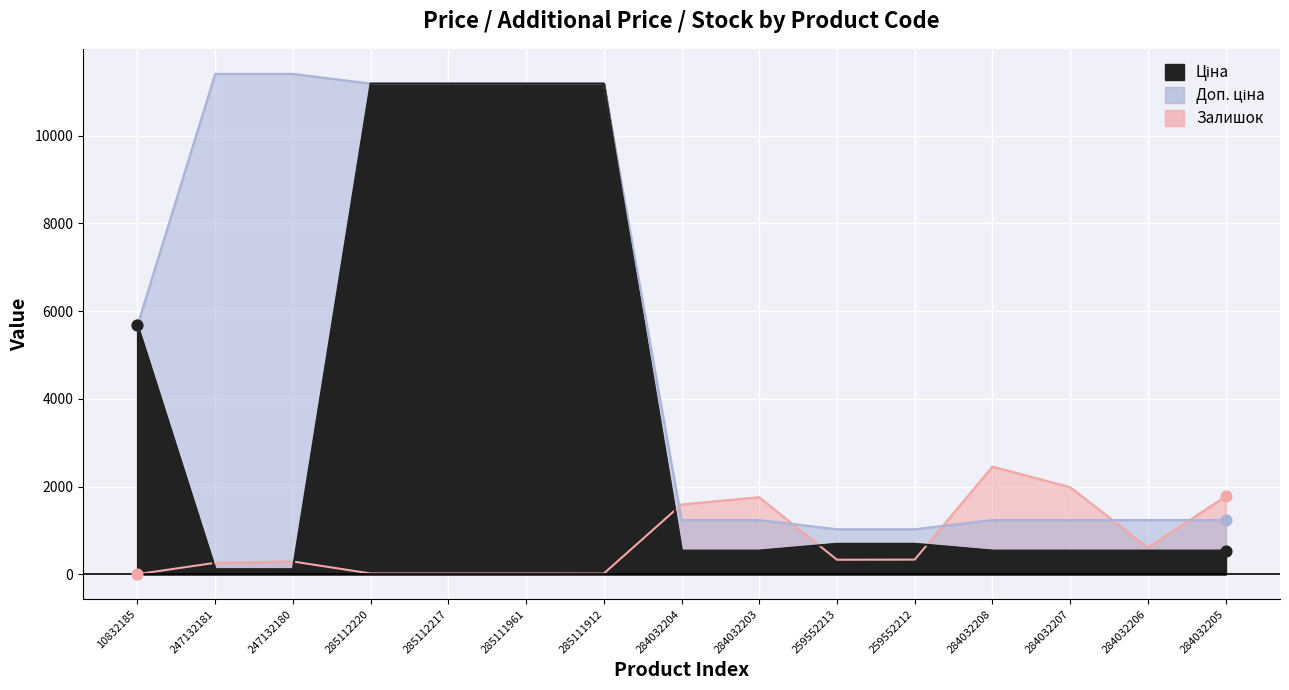

What are all the series names shown in the legend?

Ціна, Доп. ціна, Залишок